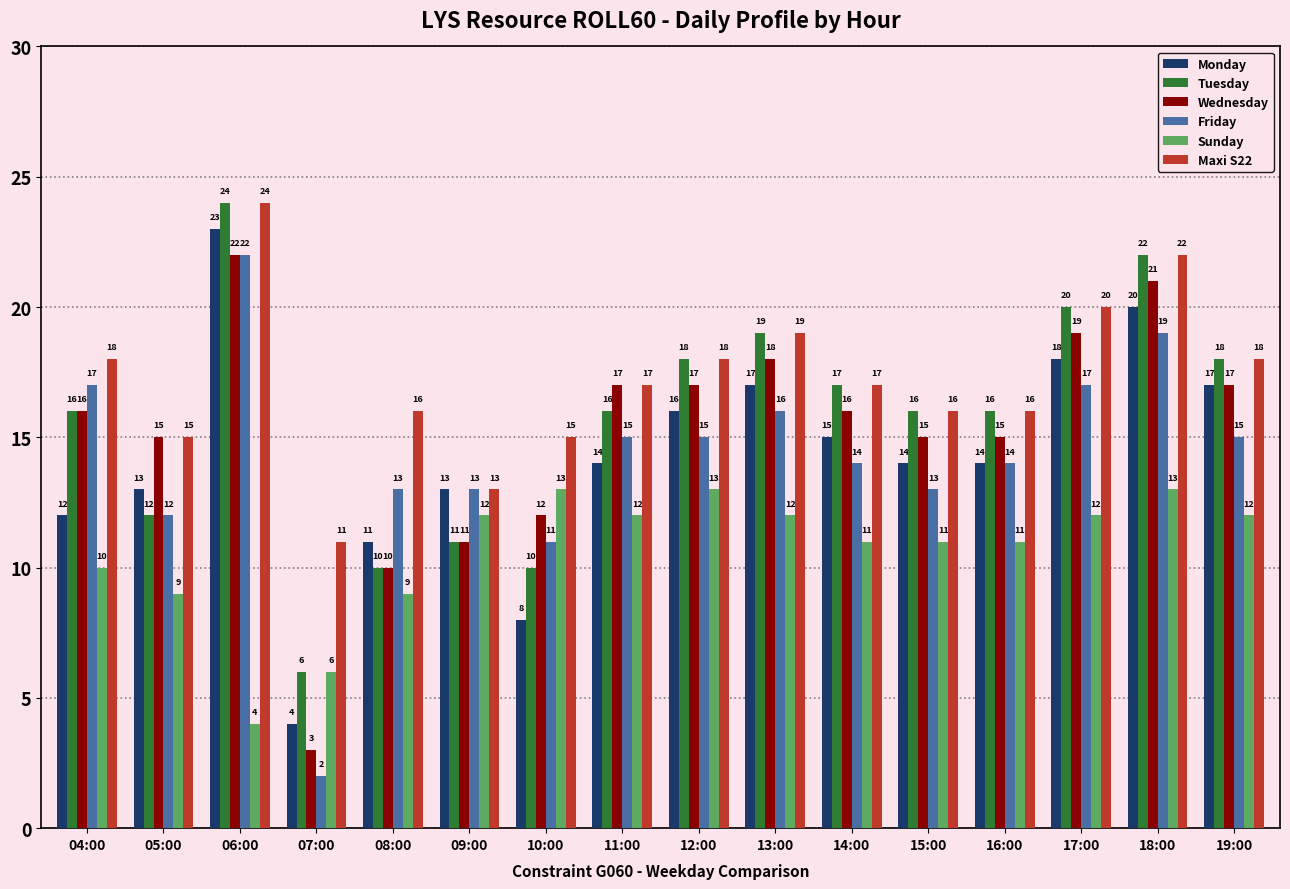

Count the number of data series in this chart.

6